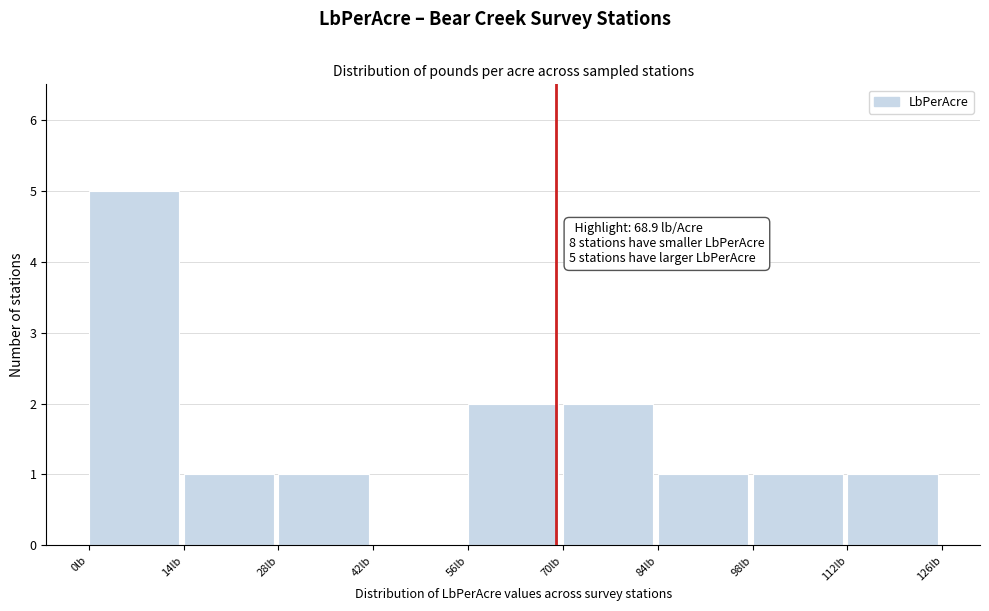

Which range on the x-axis has the tallest bar?

0 to 14